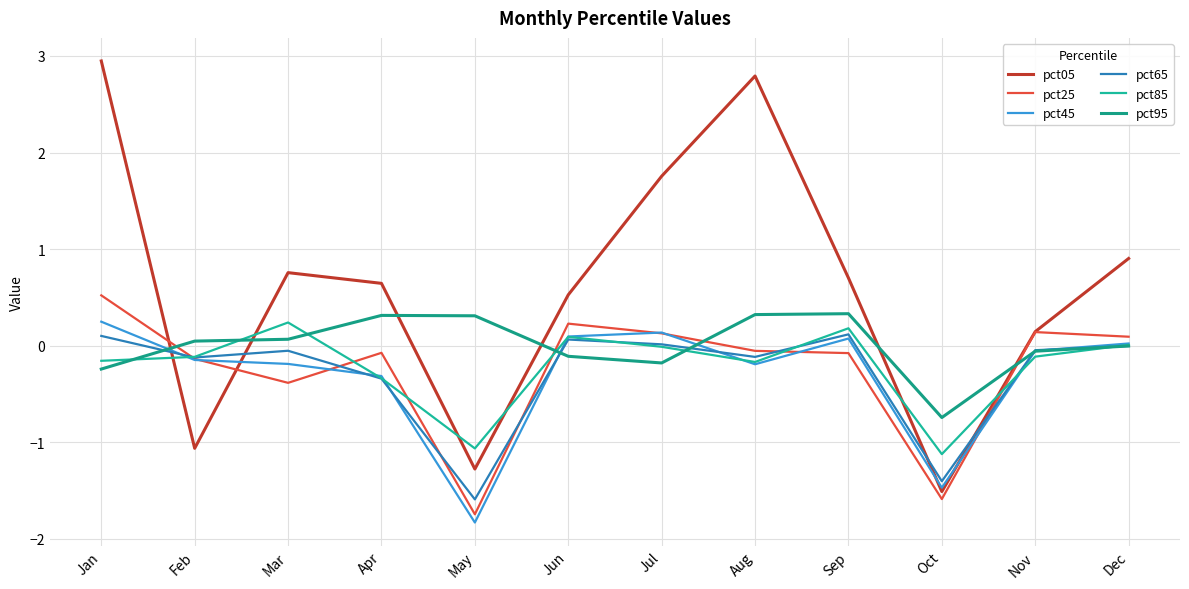

Does the chart have visible grid lines?

Yes